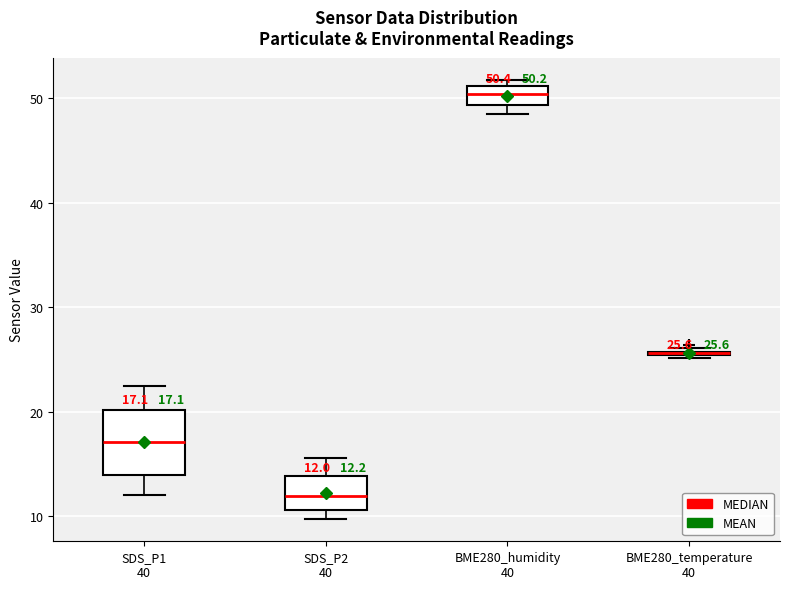

Comparing the boxes themselves (not the whiskers), which one is the tallest?

SDS_P1 40